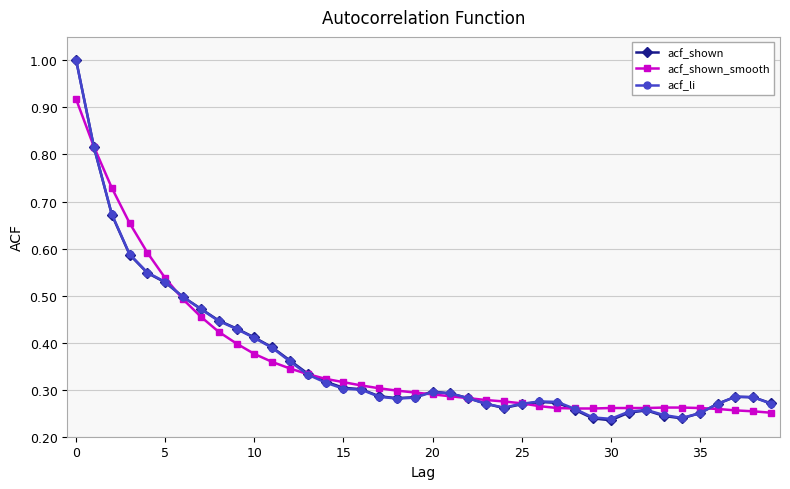

At how many categories does at least one series exceed 0?

40